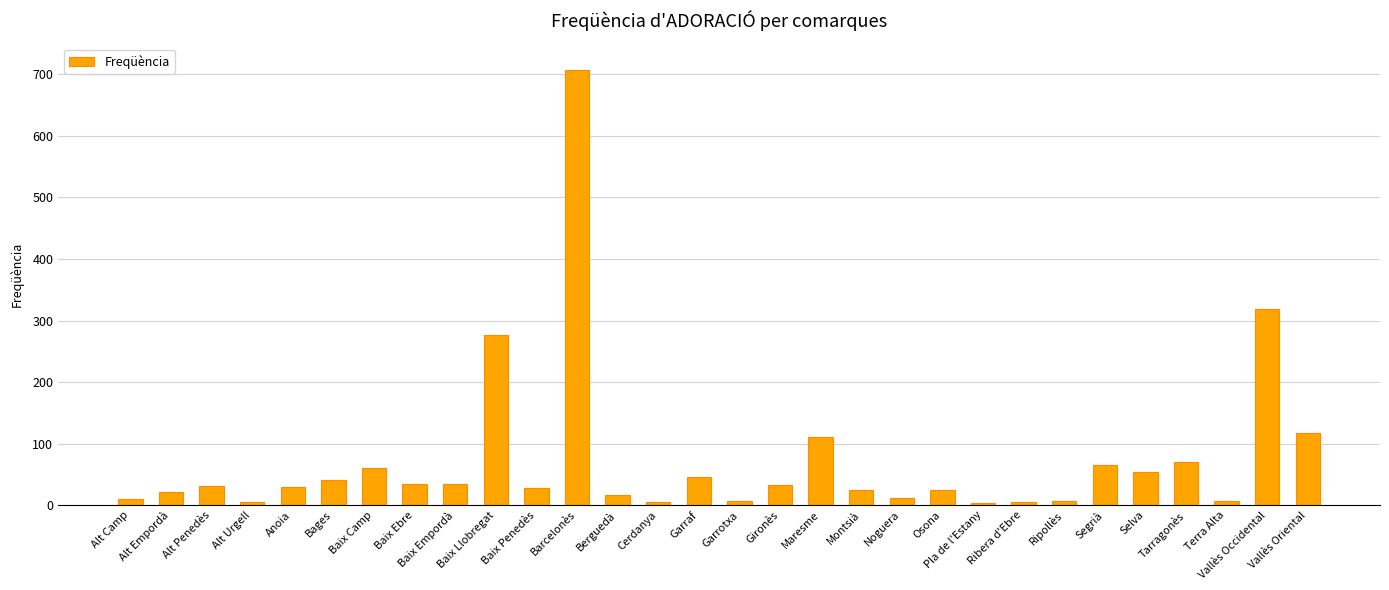

Which category has the highest value across all series?

Barcelonès